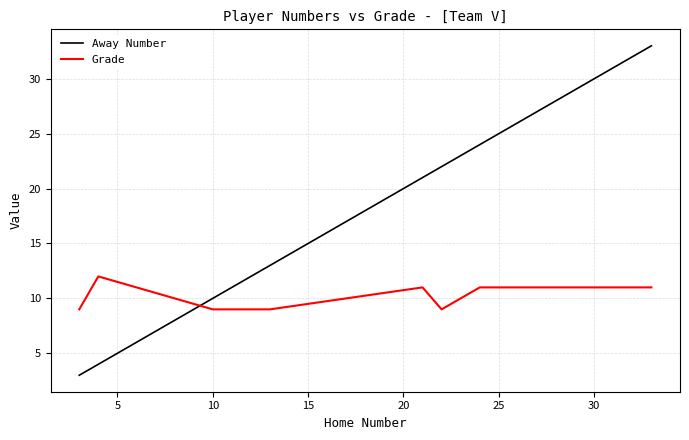

Reading left to right, what are all the values shown in this chart?

Away Number: 3	4	10	13	21	22	24	33
Grade: 9	12	9	9	11	9	11	11